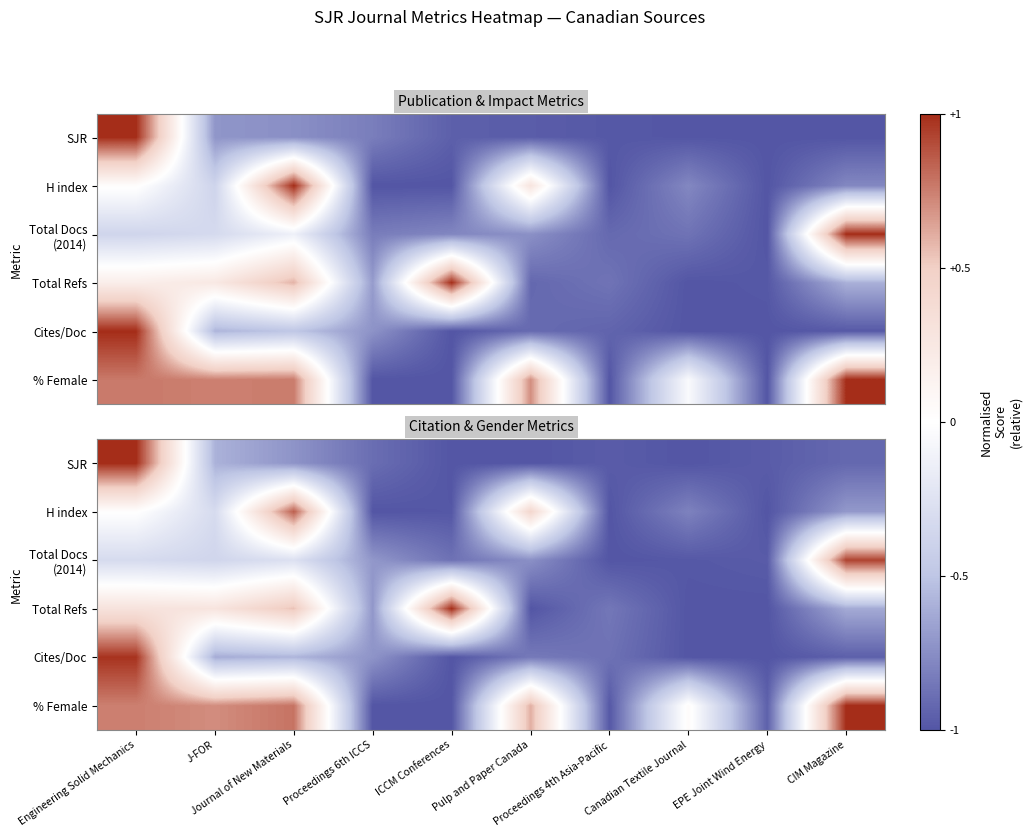

What is the difference between the SJR values at Engineering Solid Mechanics and CIM Magazine?

1.9